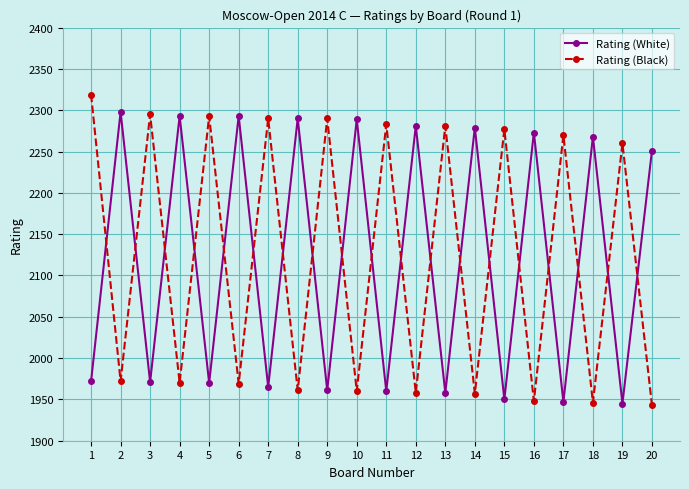

Is it true that Rating (White) equals 1950 at 15?

True